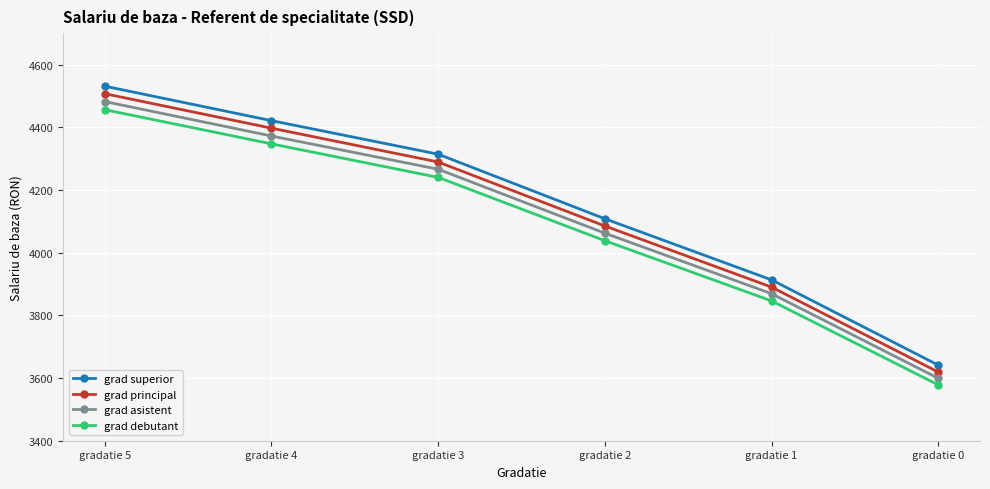

True or false: grad superior has a value of 2345 at gradatie 3.

False